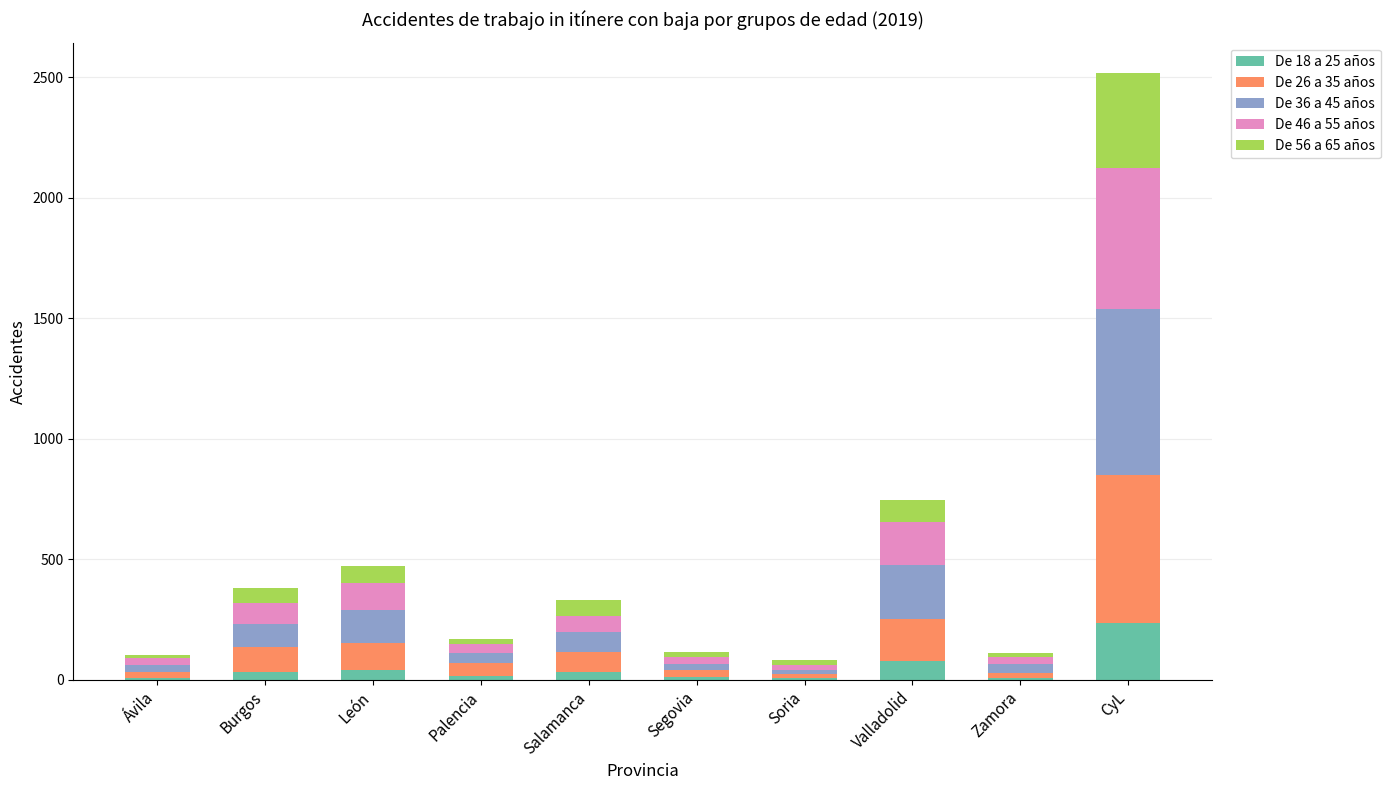

At which label does De 18 a 25 años reach its peak?

CyL